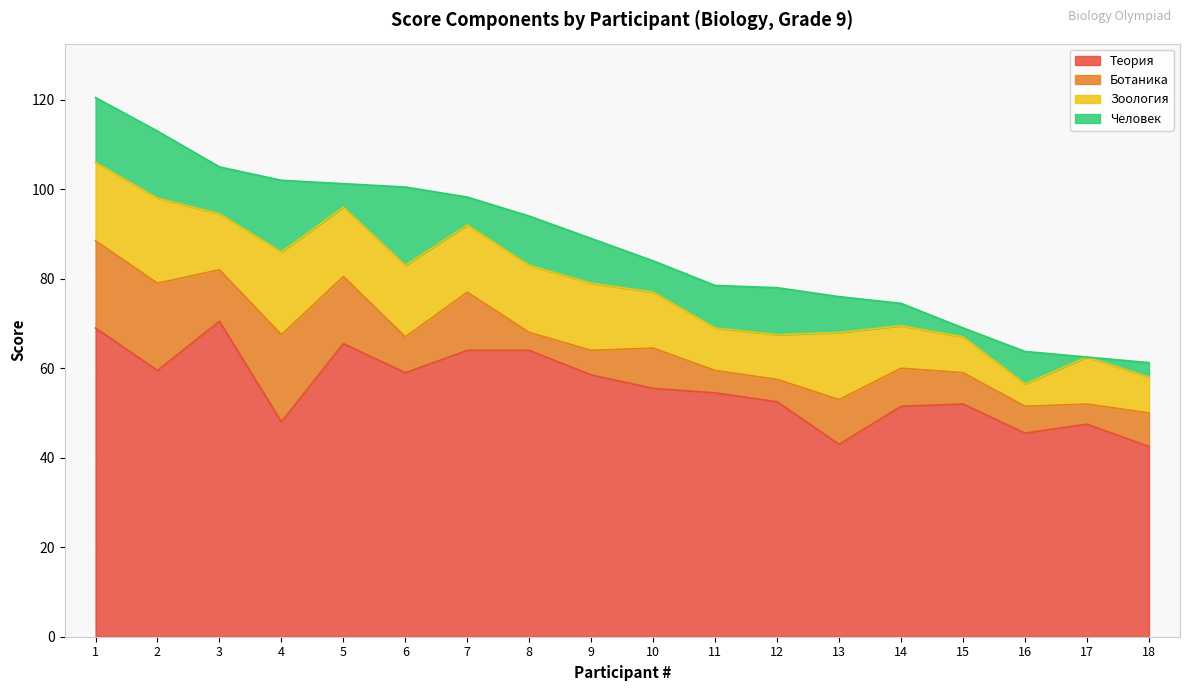

What is the total value across all series at 4?

102.0